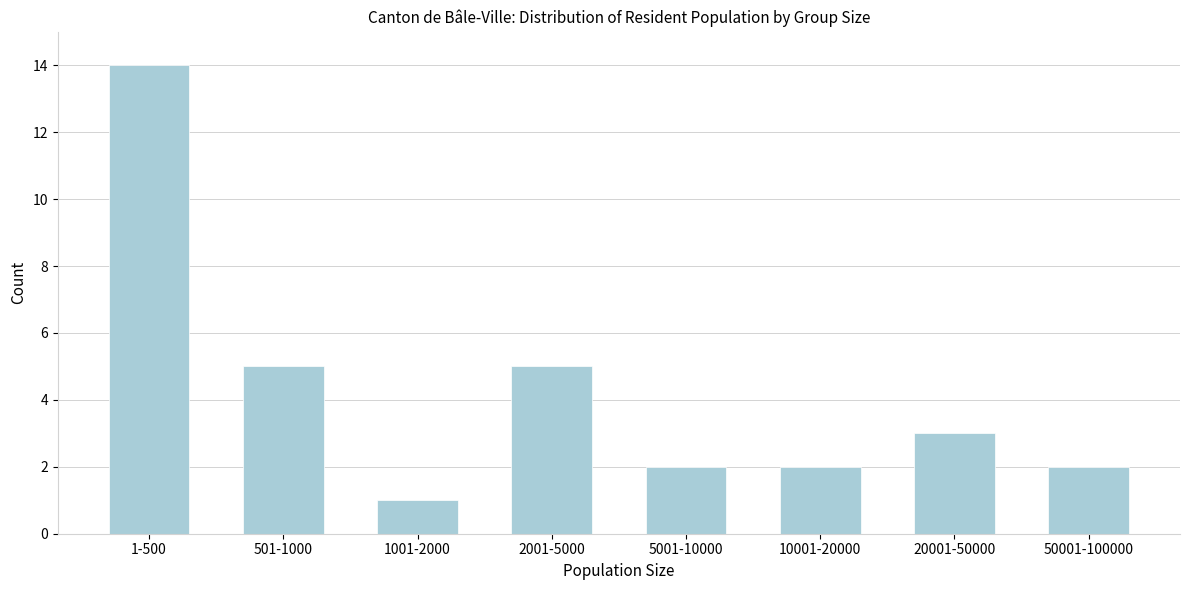

Reading left to right, what are all the values shown in this chart?

14	5	1	5	2	2	3	2